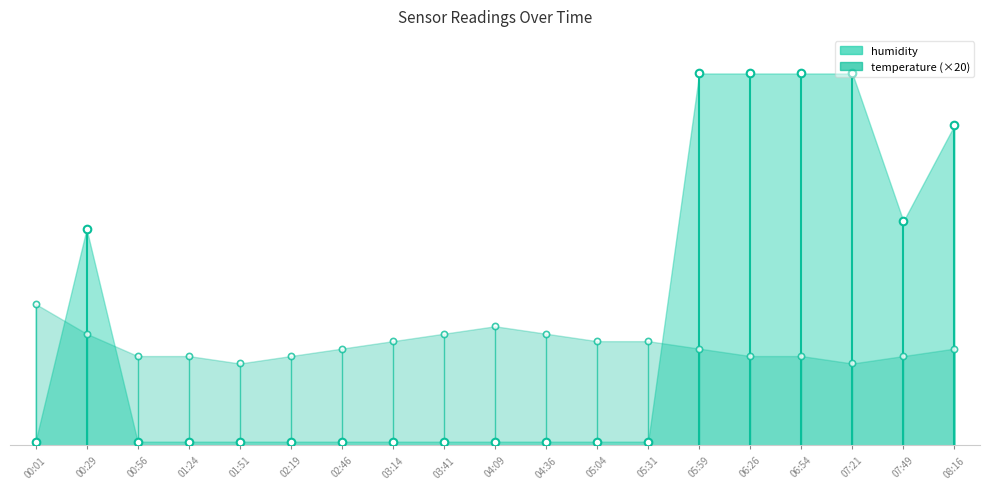

At how many categories does at least one series exceed 37?

8